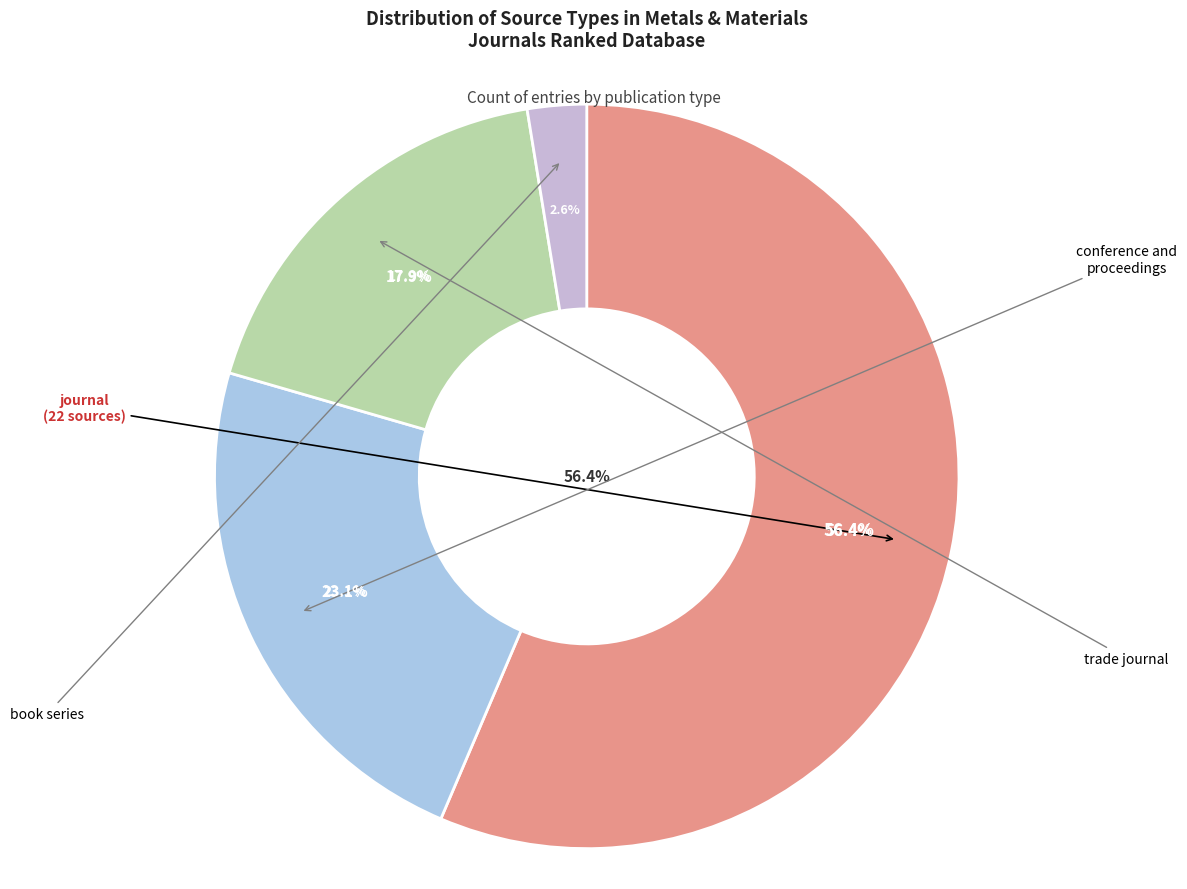

To the nearest percent, what percentage of the pie is journal?

56%